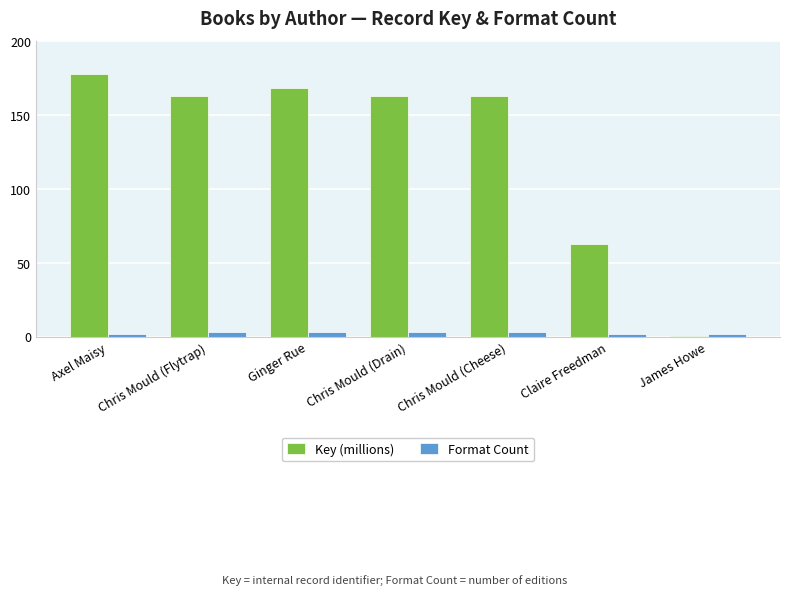

At which category is the sum across all series the highest?

Axel Maisy